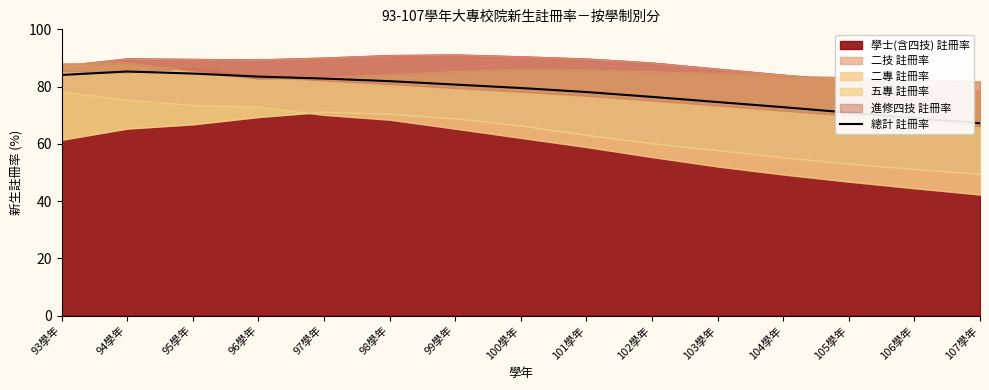

The value of 總計 註冊率 at 107學年 is 92.1. True or false?

False